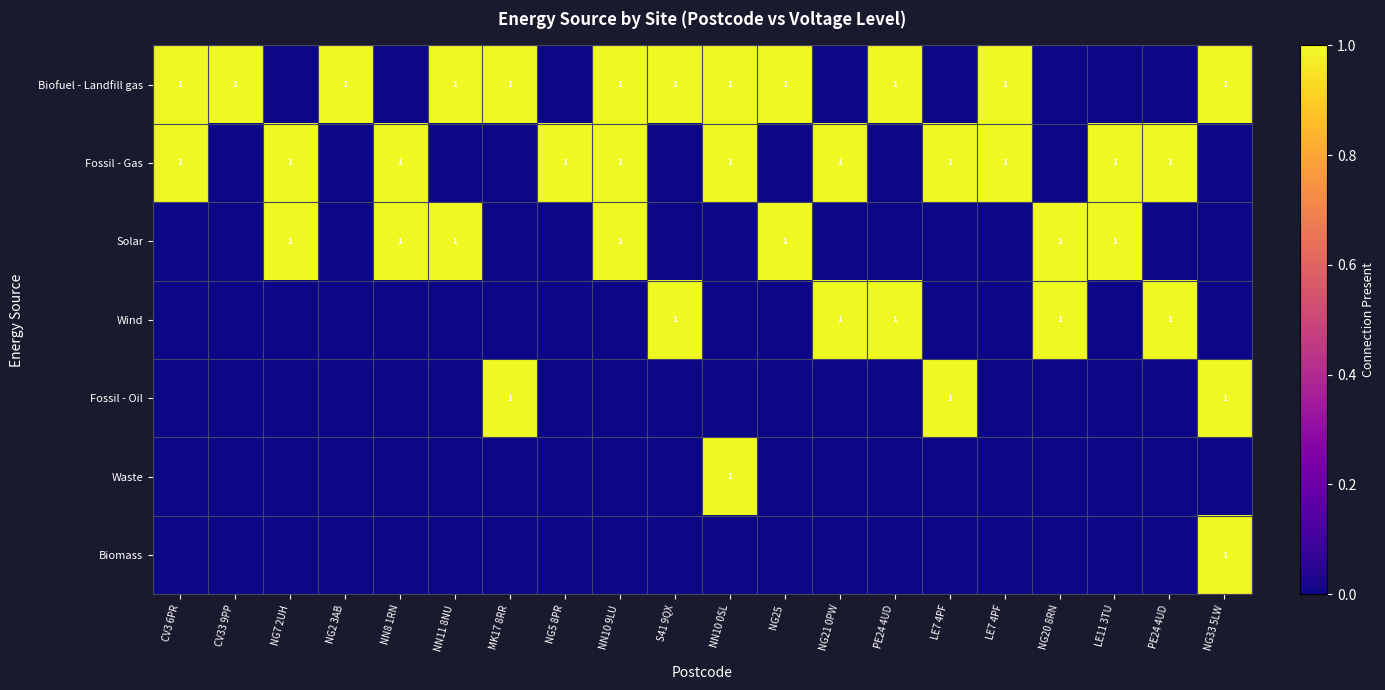

How many data points in Fossil - Oil are above 0?

3